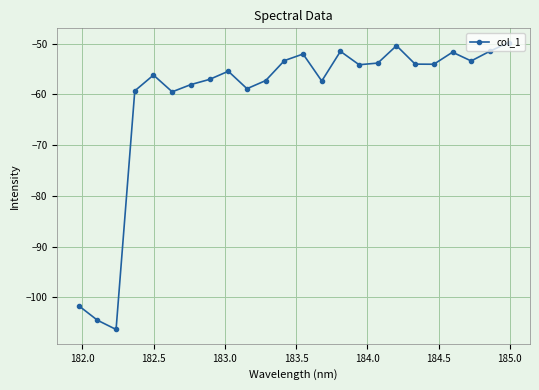

How many lines are shown in the chart?

1